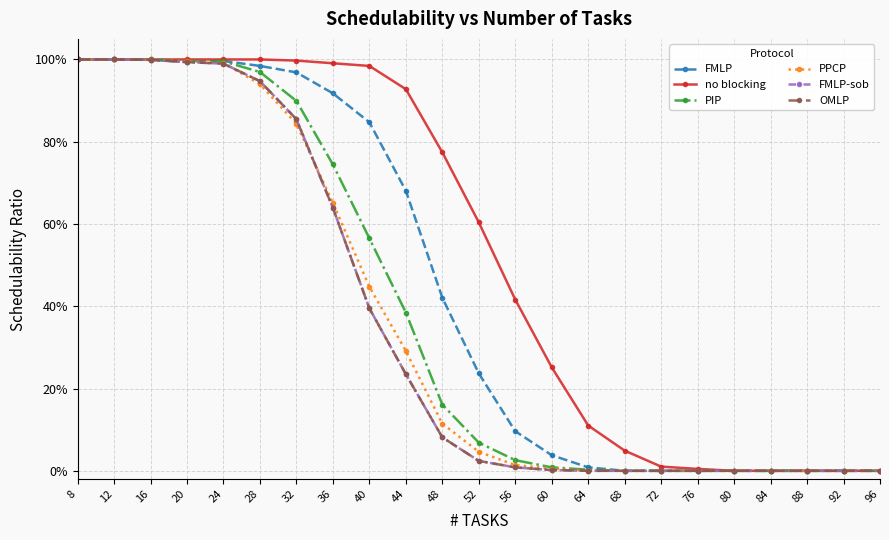

Does the chart have visible grid lines?

Yes